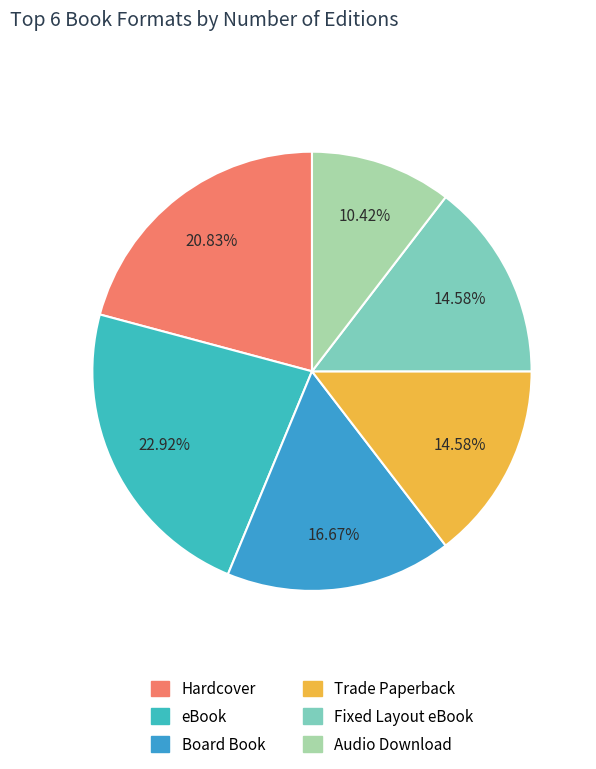

Which slice is the largest?

eBook